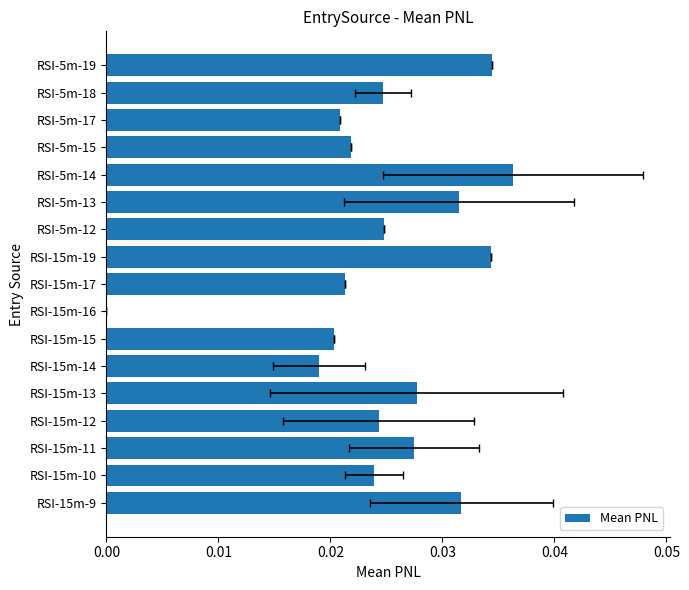

Is it true that the value at RSI-5m-14 is 0.0?

True